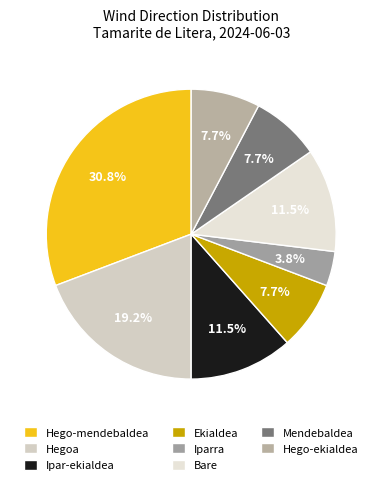

Between Hego-ekialdea and Bare, which is larger?

Bare